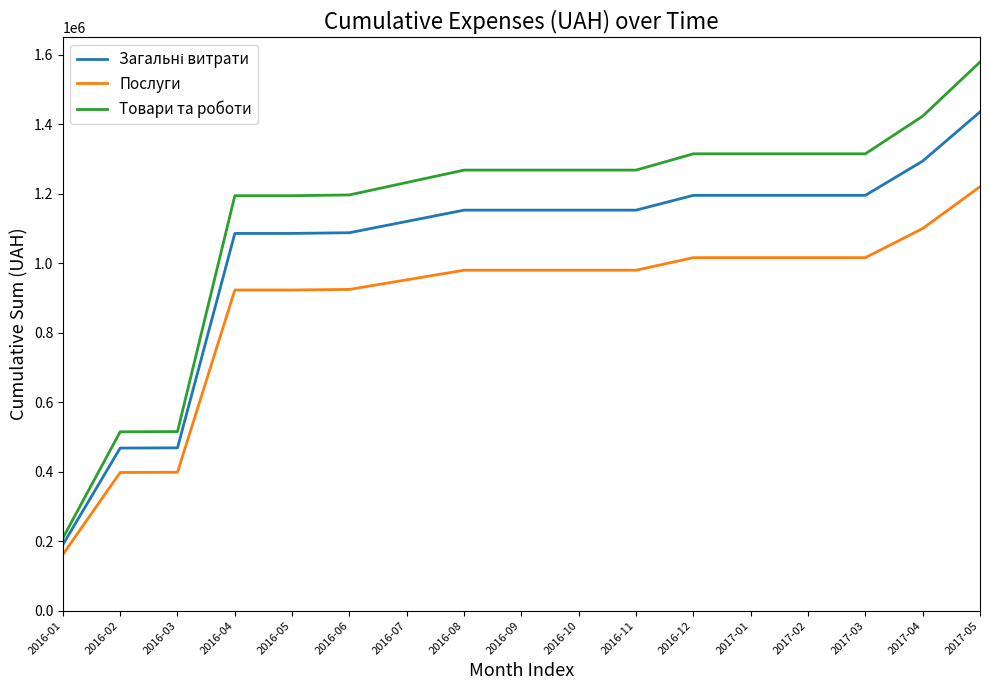

What is the difference between the maximum and minimum values in the Товари та роботи series?

1369751.2